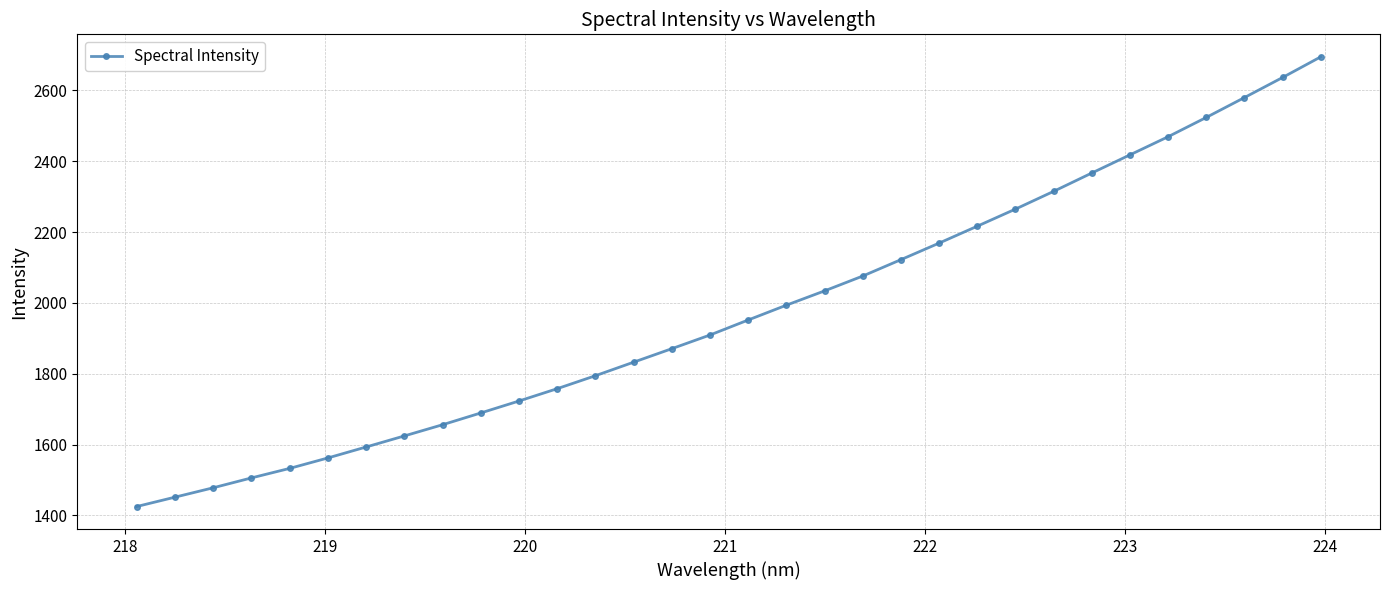

What is the sum of all values?

63241.1